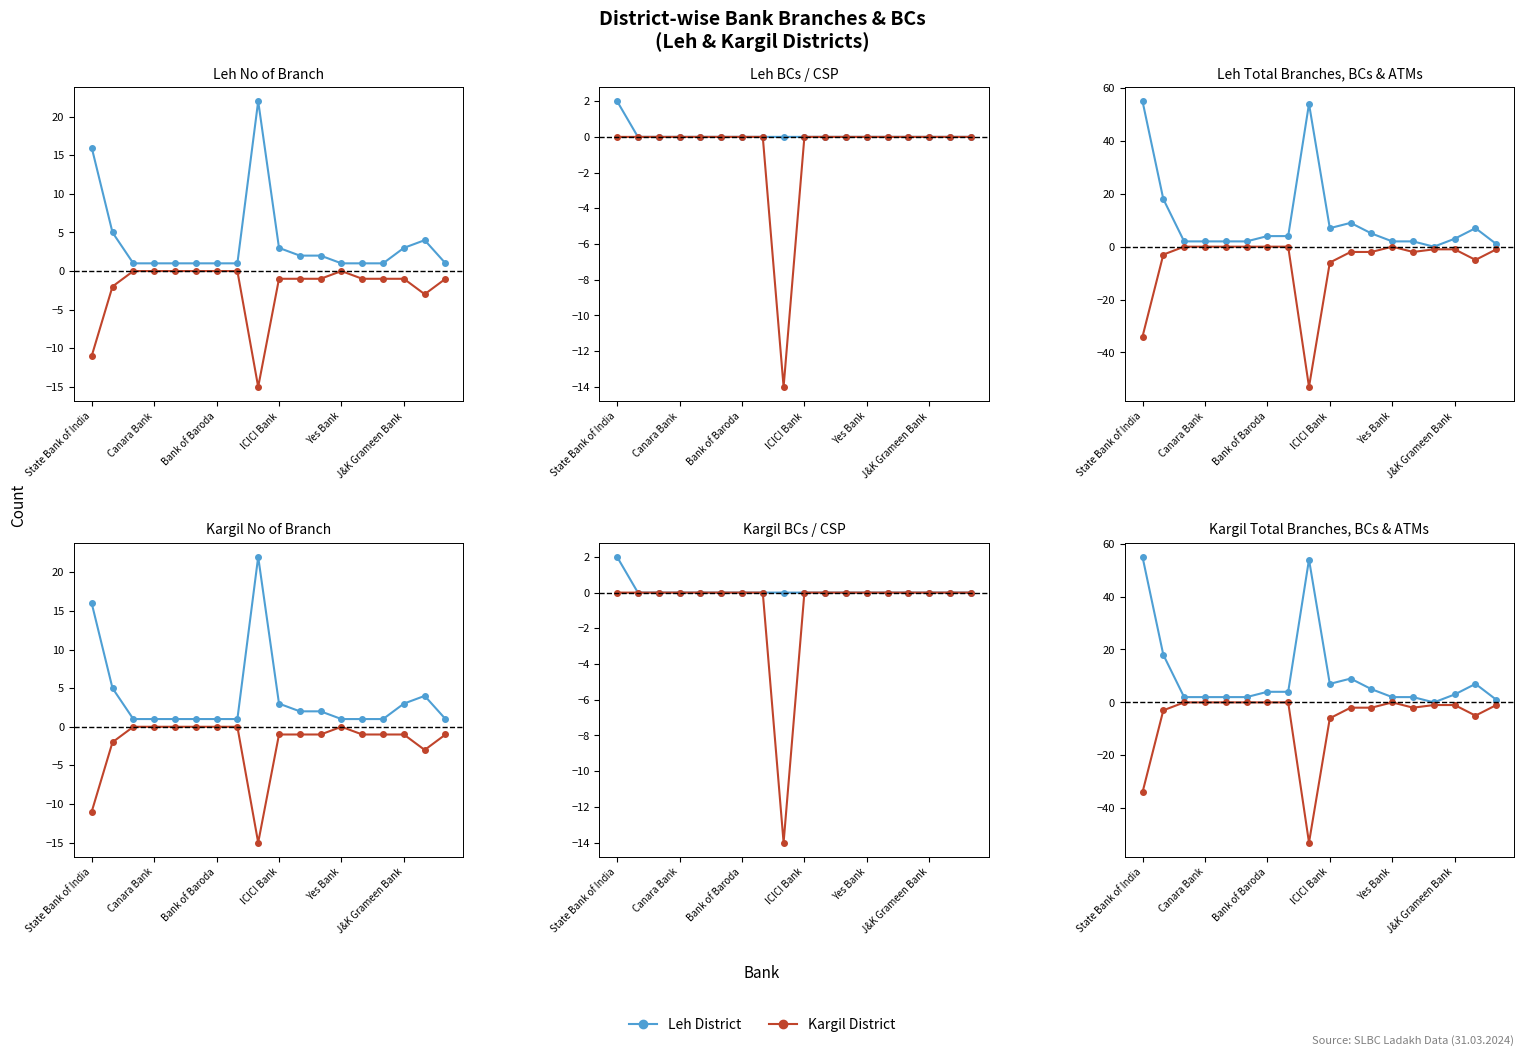

How many categories are shown in the chart?

18